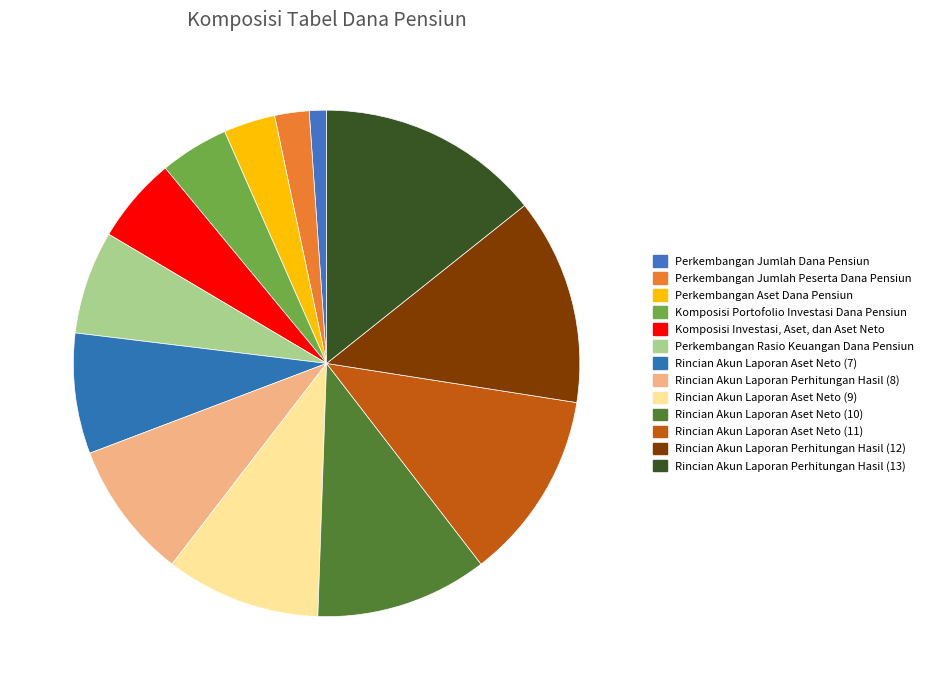

How many slices are in this pie chart?

13